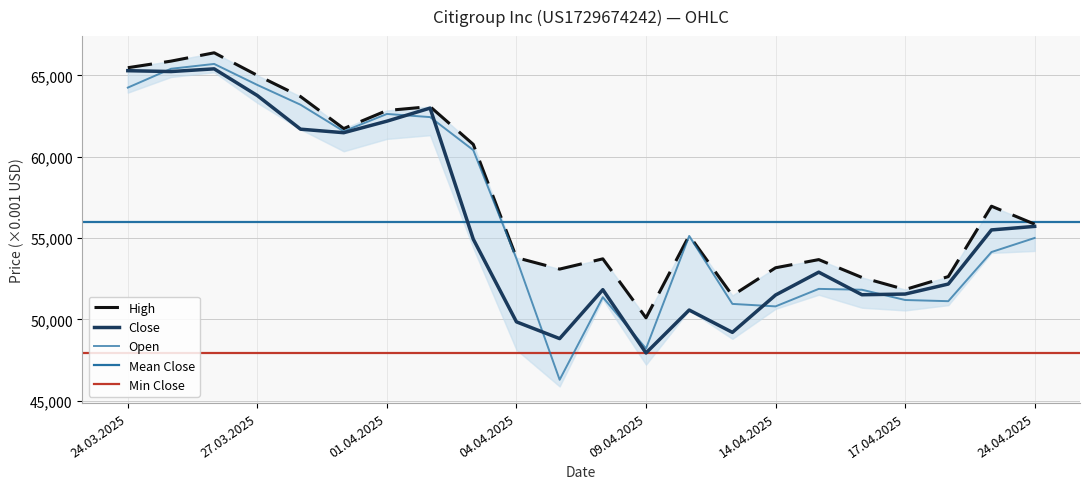

At how many categories does at least one series exceed 64228?

4